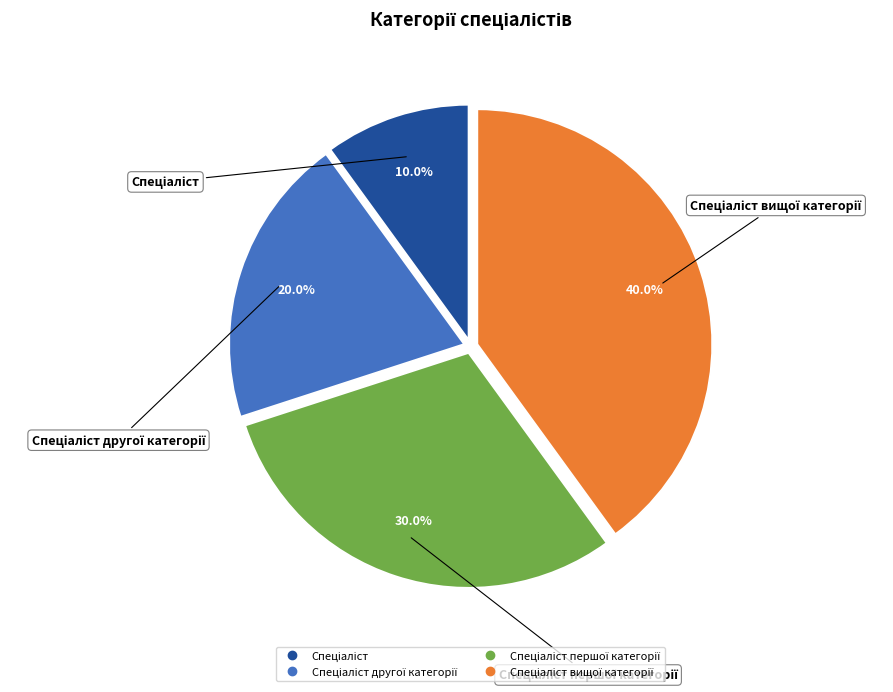

Is there any slice that represents more than half of the pie?

No